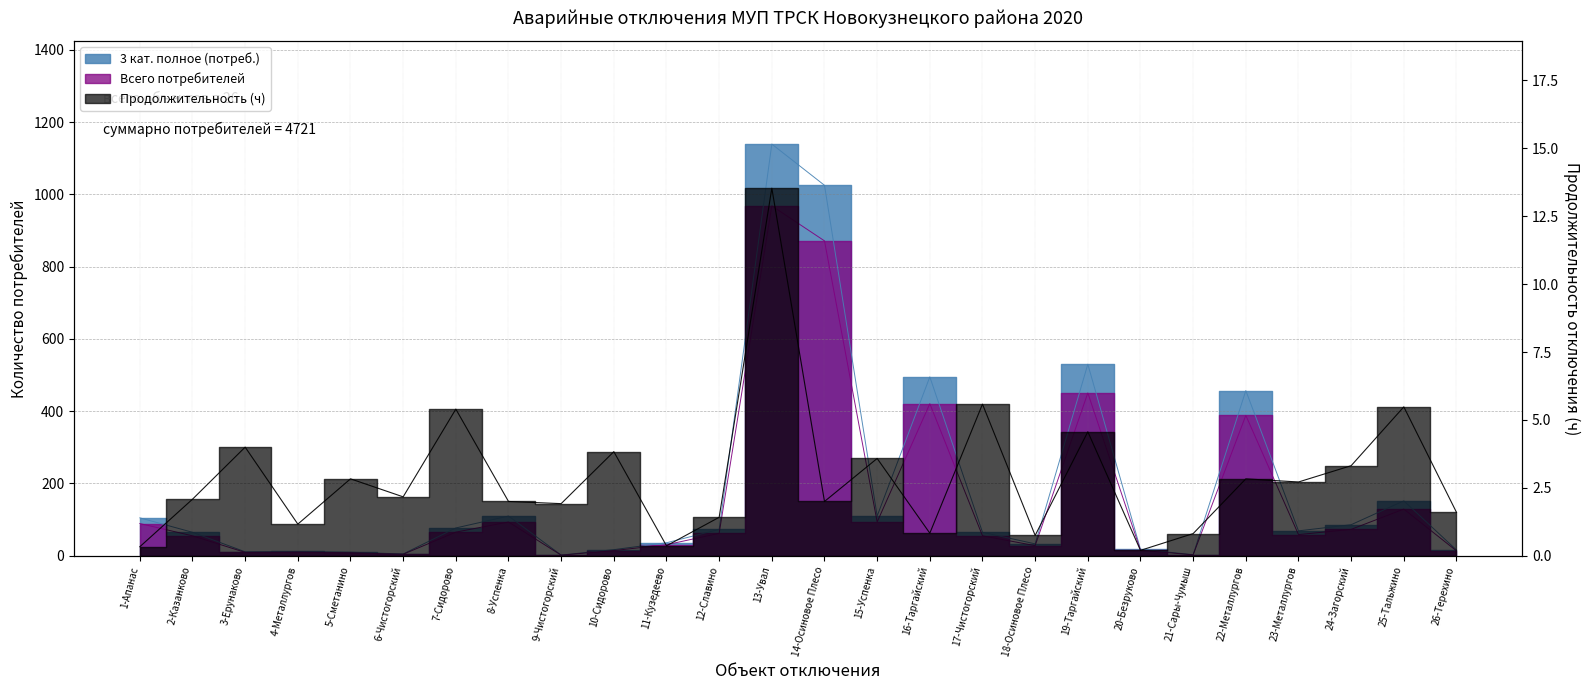

Reading left to right, transcribe all the data shown in this chart.

3 кат. полное (потреб.): 1-Апанас=105.0	2-Казанково=65.0	3-Ерунаково=11.0	4-Металлургов=12.0	5-Сметанино=10.0	6-Чистогорский=5.0	7-Сидорово=77.0	8-Успенка=110.0	9-Чистогорский=2.0	10-Сидорово=17.0	11-Кузедеево=36.0	12-Славино=73.0	13-Увал=1139.0	14-Осиновое Плесо=1025.0	15-Успенка=110.0	16-Таргайский=495.0	17-Чистогорский=65.0	18-Осиновое Плесо=33.0	19-Таргайский=530.0	20-Безруково=18.0	21-Сары-Чумыш=3.0	22-Металлургов=457.0	23-Металлургов=69.0	24-Загорский=86.0	25-Тальжино=152.0	26-Терехино=16.0
Всего потребителей: 1-Апанас=89.2	2-Казанково=55.2	3-Ерунаково=9.3	4-Металлургов=10.2	5-Сметанино=8.5	6-Чистогорский=4.2	7-Сидорово=65.5	8-Успенка=93.5	9-Чистогорский=1.7	10-Сидорово=14.4	11-Кузедеево=30.6	12-Славино=62.0	13-Увал=968.1	14-Осиновое Плесо=871.2	15-Успенка=93.5	16-Таргайский=420.8	17-Чистогорский=55.2	18-Осиновое Плесо=28.1	19-Таргайский=450.5	20-Безруково=15.3	21-Сары-Чумыш=2.5	22-Металлургов=388.4	23-Металлургов=58.6	24-Загорский=73.1	25-Тальжино=129.2	26-Терехино=13.6
Продолжительность (ч): 1-Апанас=0.3	2-Казанково=2.1	3-Ерунаково=4.0	4-Металлургов=1.2	5-Сметанино=2.8	6-Чистогорский=2.2	7-Сидорово=5.4	8-Успенка=2.0	9-Чистогорский=1.9	10-Сидорово=3.8	11-Кузедеево=0.4	12-Славино=1.4	13-Увал=13.5	14-Осиновое Плесо=2.0	15-Успенка=3.6	16-Таргайский=0.8	17-Чистогорский=5.6	18-Осиновое Плесо=0.8	19-Таргайский=4.6	20-Безруково=0.2	21-Сары-Чумыш=0.8	22-Металлургов=2.8	23-Металлургов=2.7	24-Загорский=3.3	25-Тальжино=5.5	26-Терехино=1.6